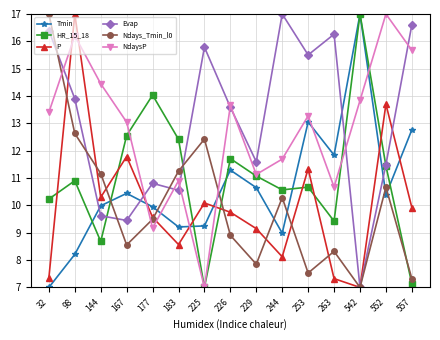

The value of P at 253 is 11.3. True or false?

True